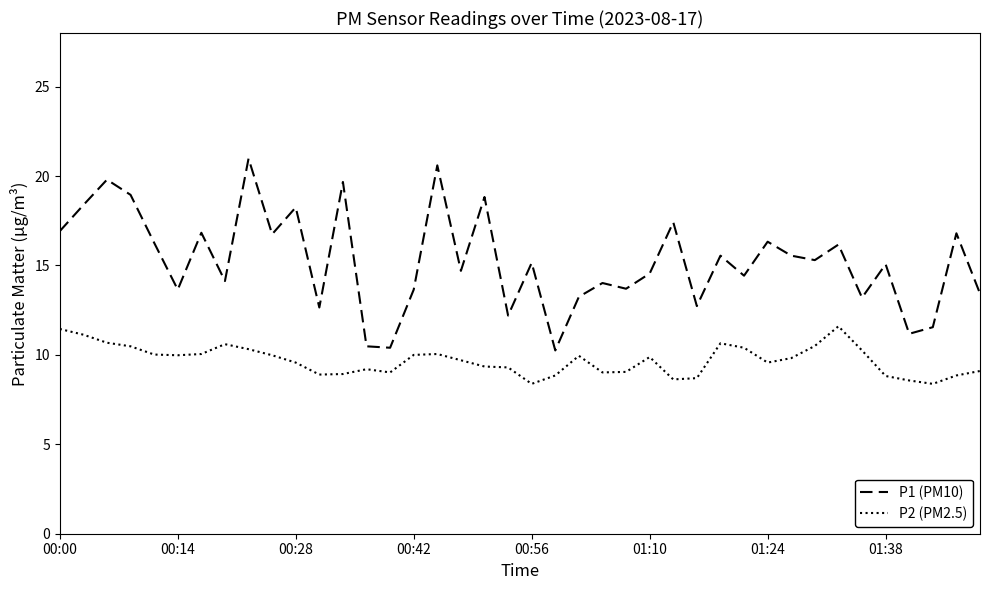

True or false: P1 (PM10) and P2 (PM2.5) intersect in this chart.

False